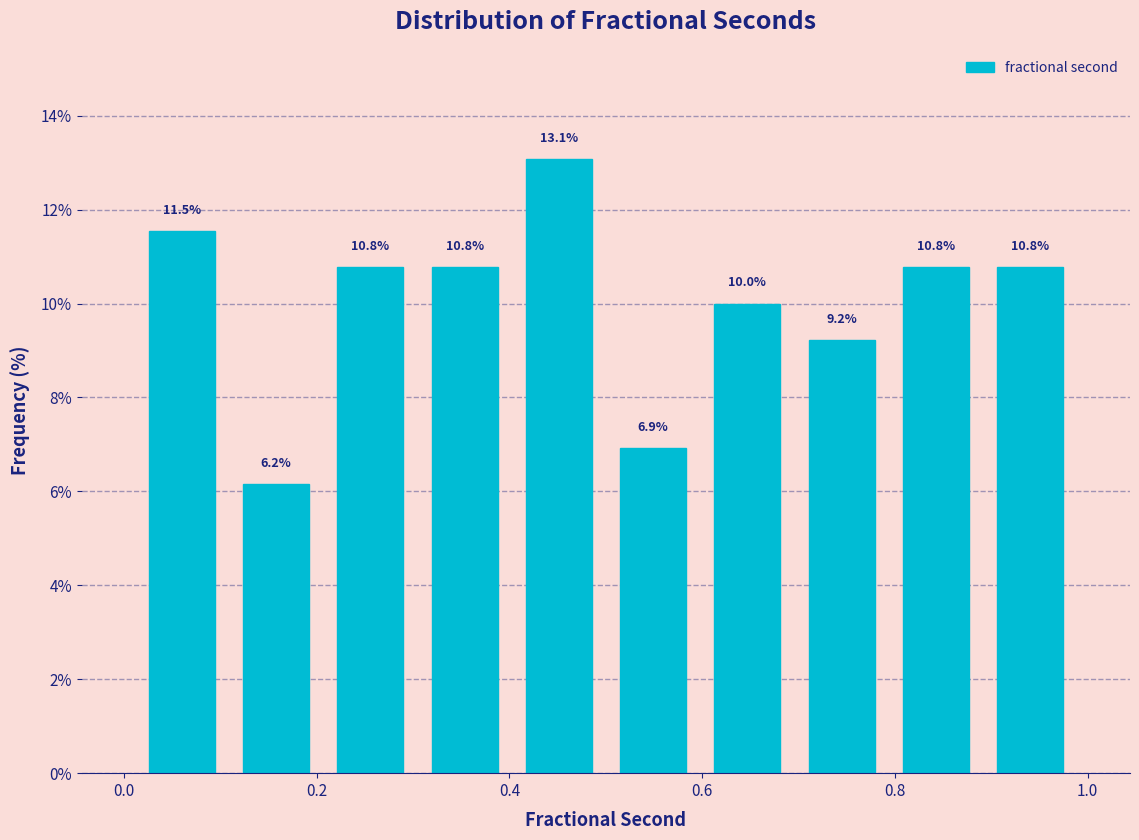

Reading left to right, transcribe this chart: for each bar, give the range it covers on the x-axis and its height. The bar edges are not printed on the chart, so give them approximately, as read against the axis.

0.02 to 0.10: 11.5
0.10 to 0.20: 6.2
0.20 to 0.30: 10.8
0.30 to 0.40: 10.8
0.40 to 0.50: 13.1
0.50 to 0.60: 6.9
0.60 to 0.70: 10.0
0.70 to 0.80: 9.2
0.80 to 0.90: 10.8
0.90 to 0.98: 10.8